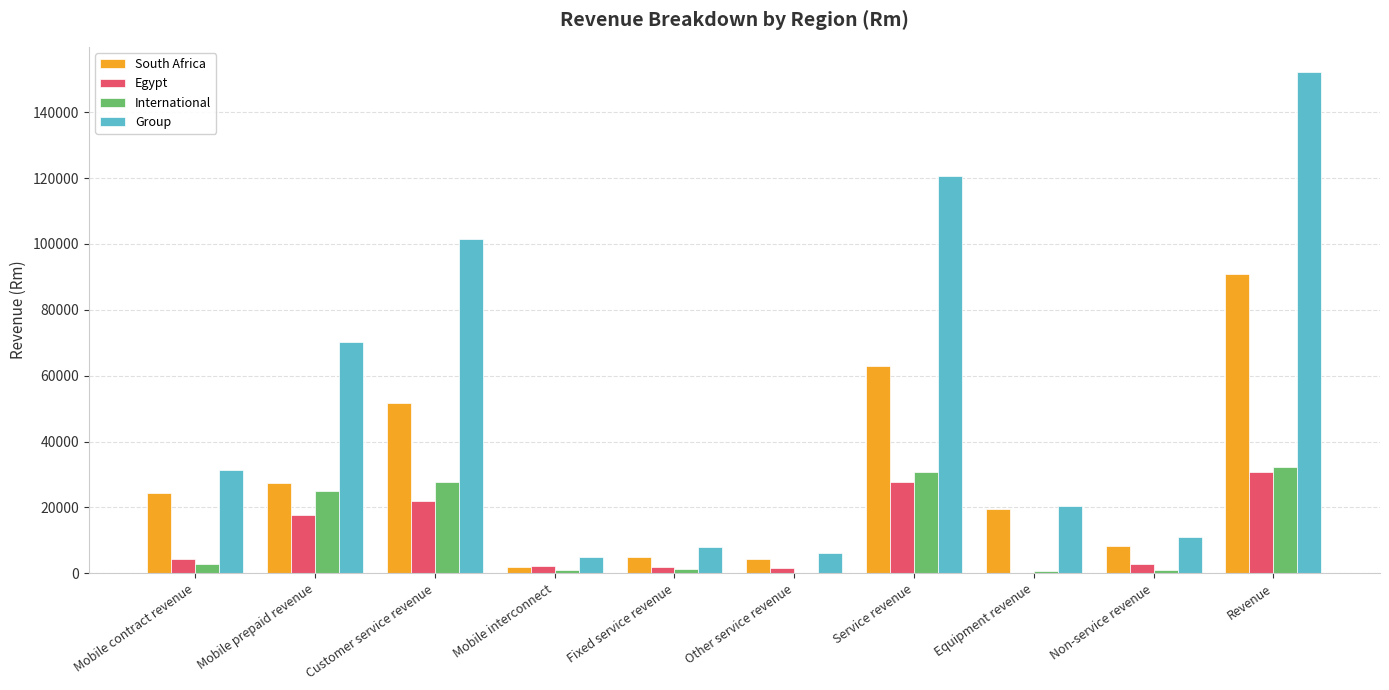

Which series changed the most between Fixed service revenue and Revenue?

Group